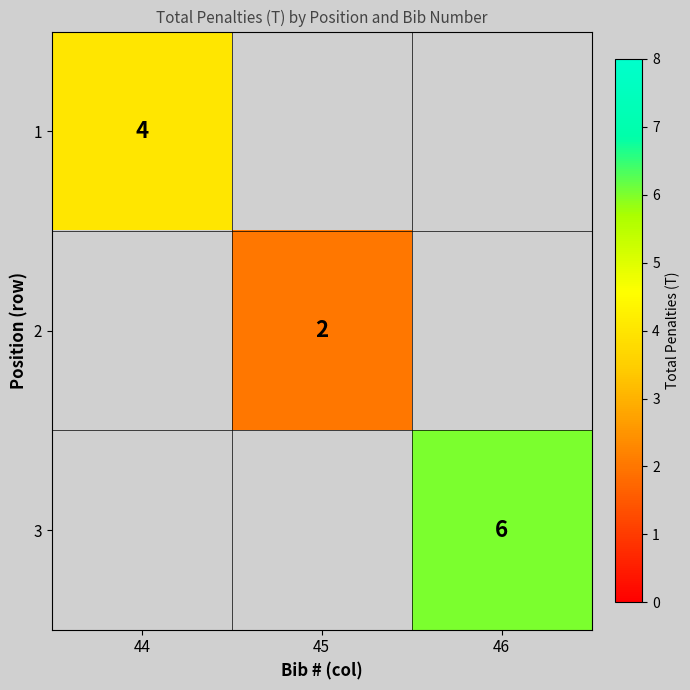

The value of 1 at 44 is 4. True or false?

True